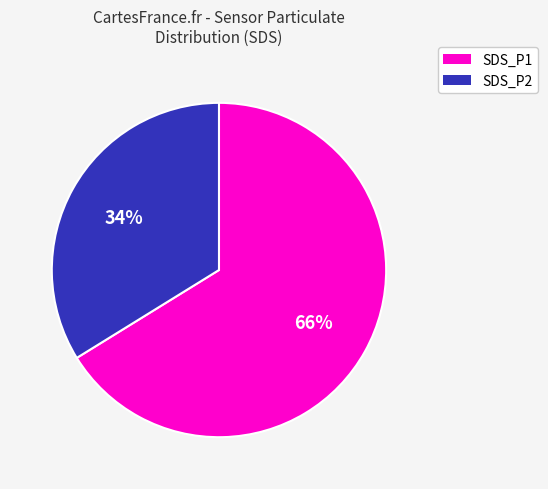

What is the largest slice in the pie chart?

SDS_P1